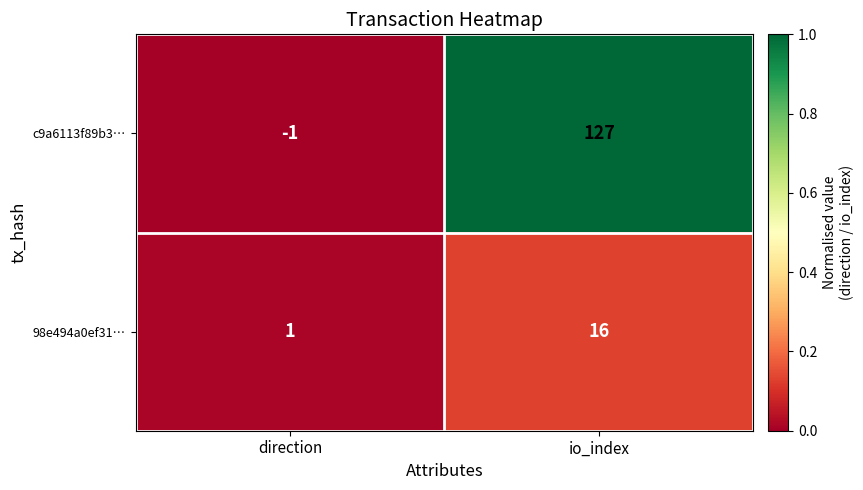

What is the difference between the maximum and minimum values in the 98e494a0ef31… series?

15